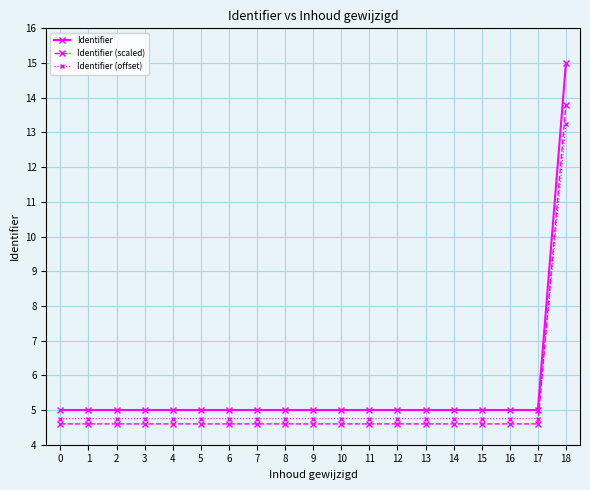

What is the value of the Identifier (scaled) point at the 3rd from the left?

4.6